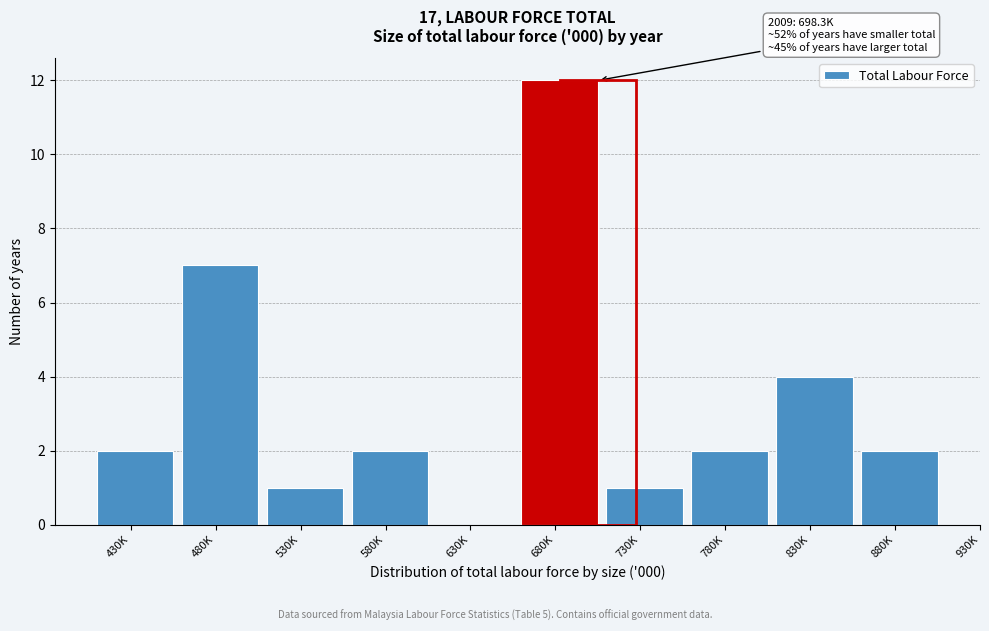

Reading left to right, list all the values displayed in this chart.

430K=2	480K=7	530K=1	580K=2	630K=0	680K=12	730K=1	780K=2	830K=4	880K=2